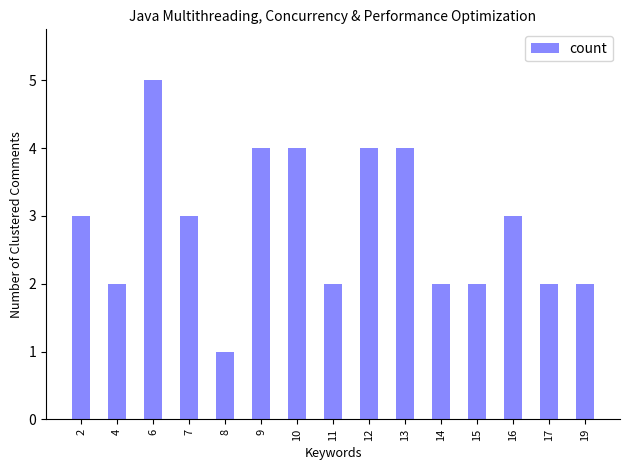

Between 7 and 15, which is larger?

7